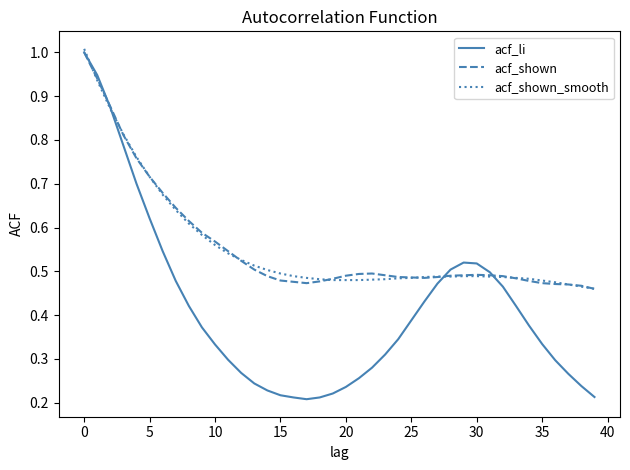

What is the greatest value displayed?

1.0